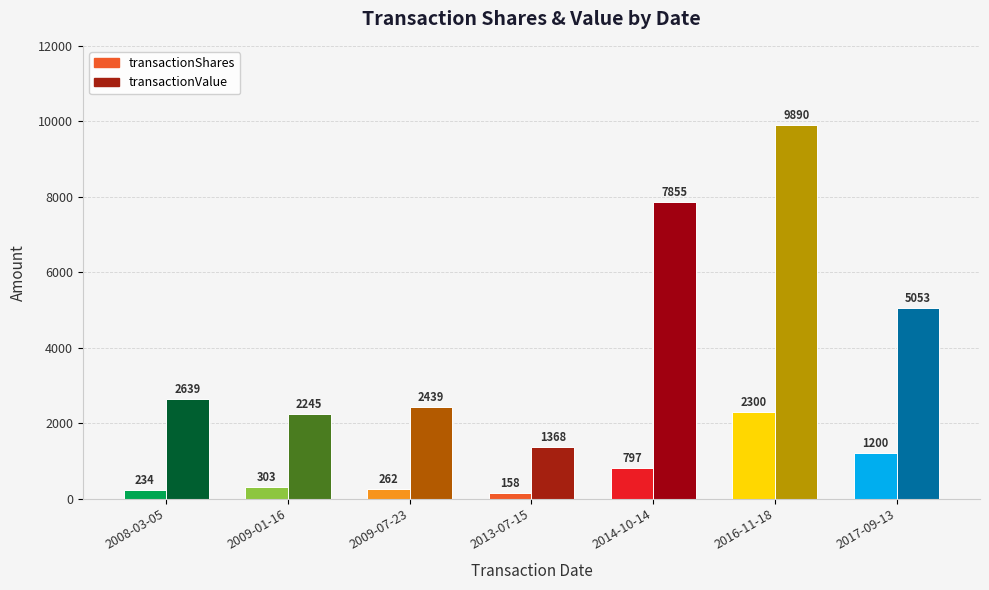

What is the spread (max minus min) of values at 2017-09-13?

3853